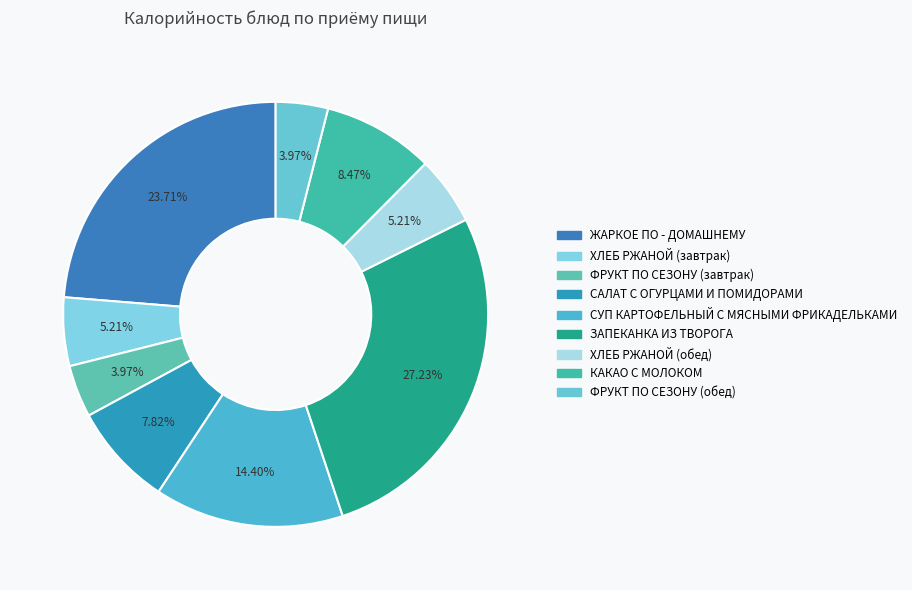

Which category has the biggest portion of the pie?

ЗАПЕКАНКА ИЗ ТВОРОГА